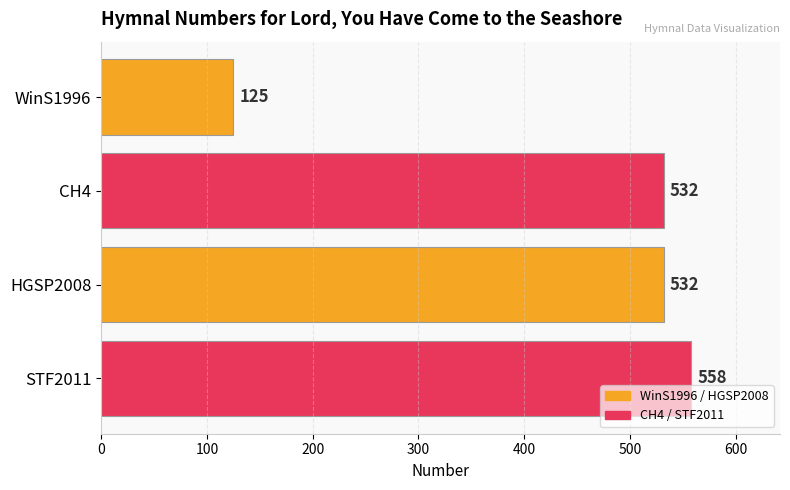

What is the maximum value shown in the chart?

558